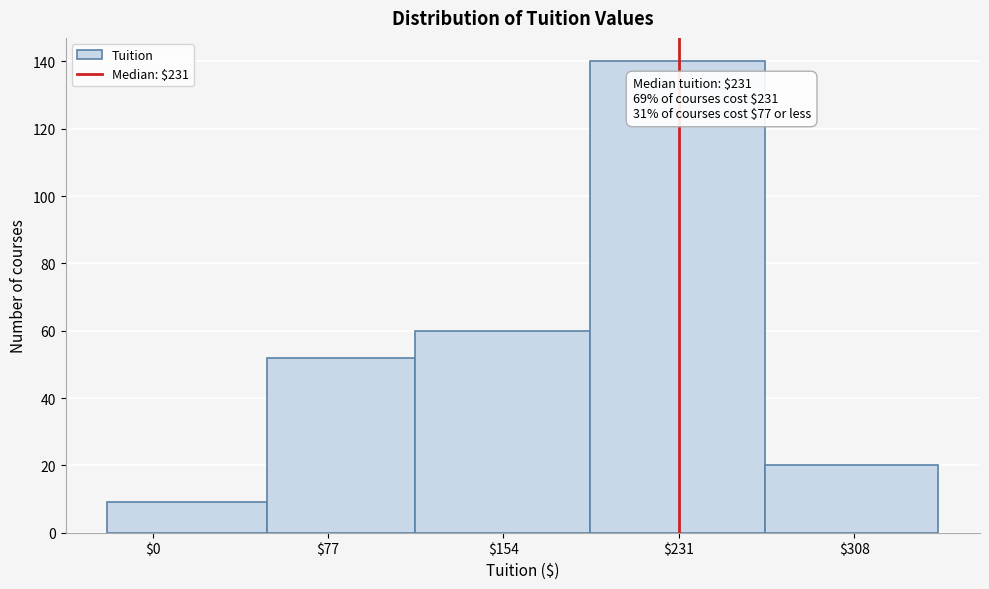

Which range on the x-axis has the tallest bar?

192 to 269